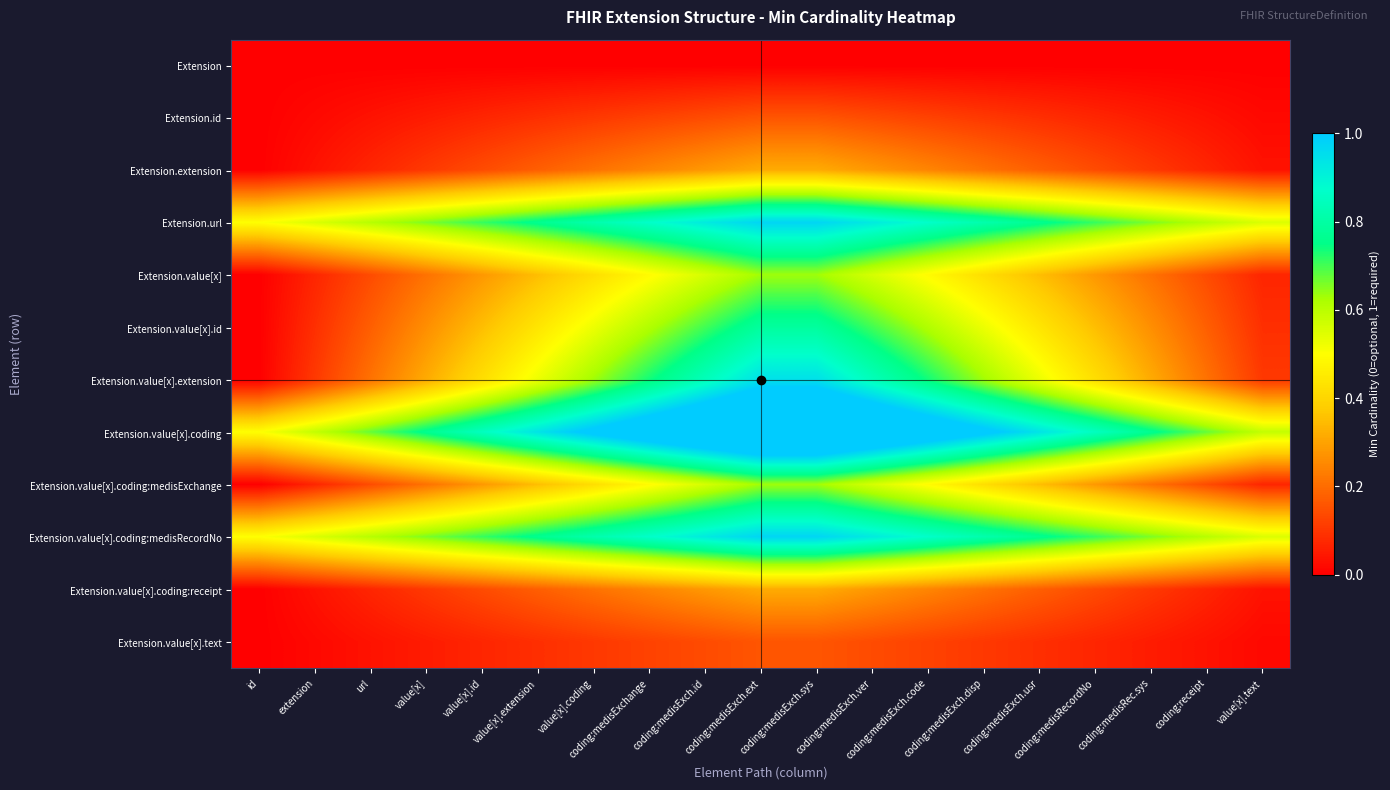

How many categories are shown in the chart?

19